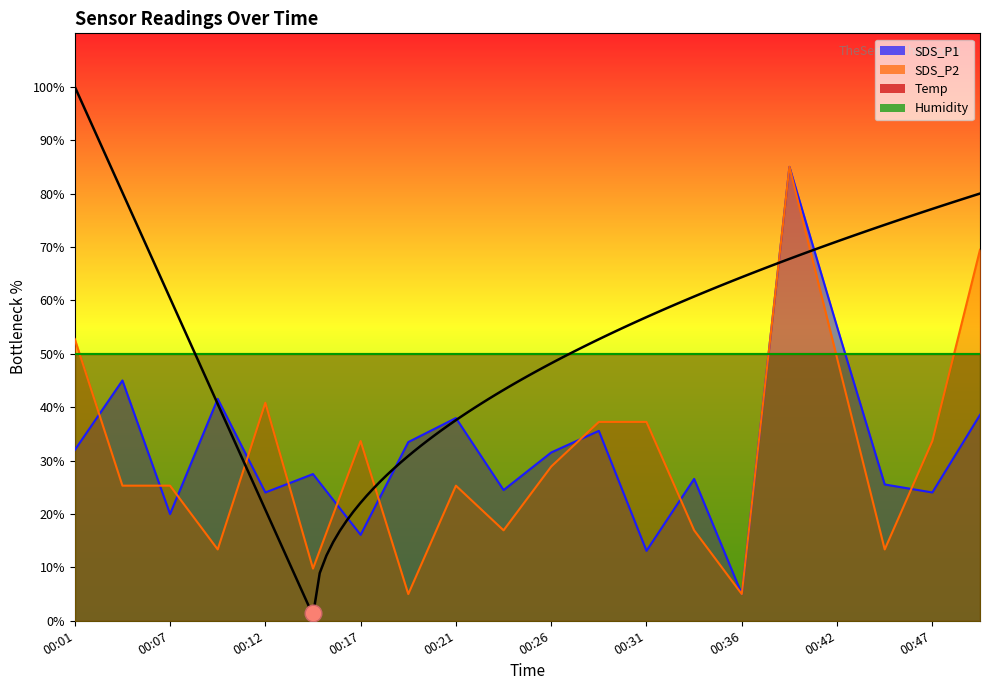

Reading left to right, what are all the values shown in this chart?

SDS_P1: 32.0	45.0	20.0	41.6	24.0	27.5	16.1	33.5	38.0	24.5	31.5	35.6	13.1	26.6	5.0	85.0	55.0	25.5	24.0	38.6
SDS_P2: 52.8	25.3	25.3	13.4	40.8	9.8	33.7	5.0	25.3	16.9	28.9	37.2	37.2	16.9	5.0	85.0	49.2	13.4	33.7	69.5